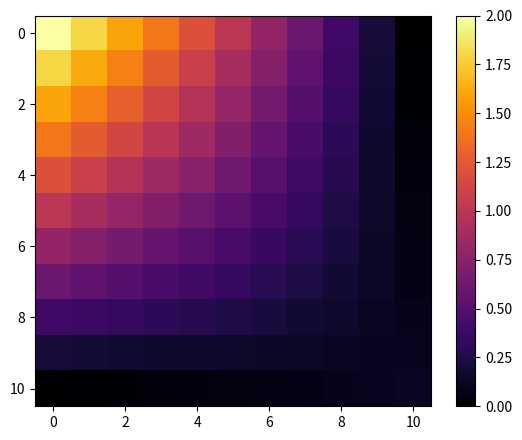

What is the maximum value shown in the chart?

2.0